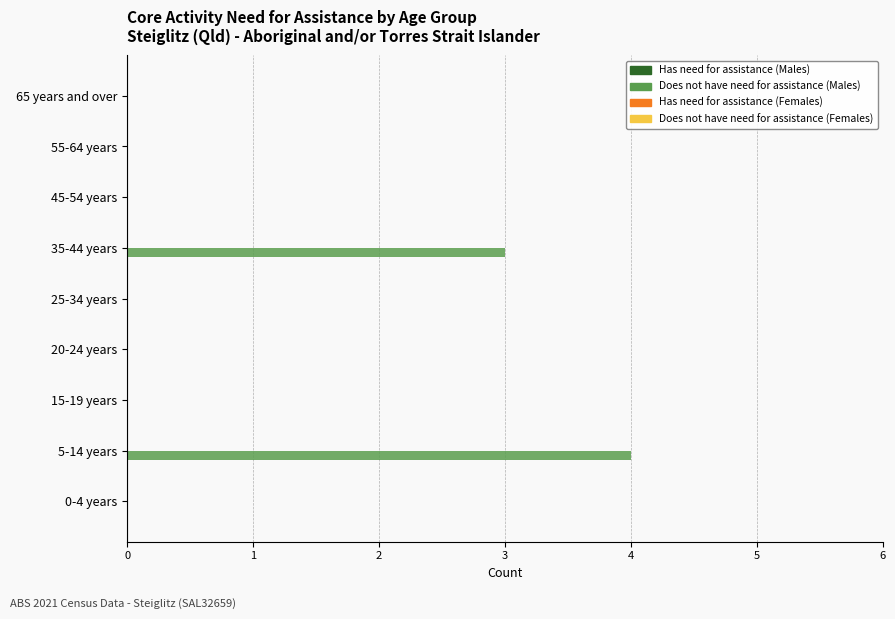

True or false: the data shows 0 at 55-64 years.

True